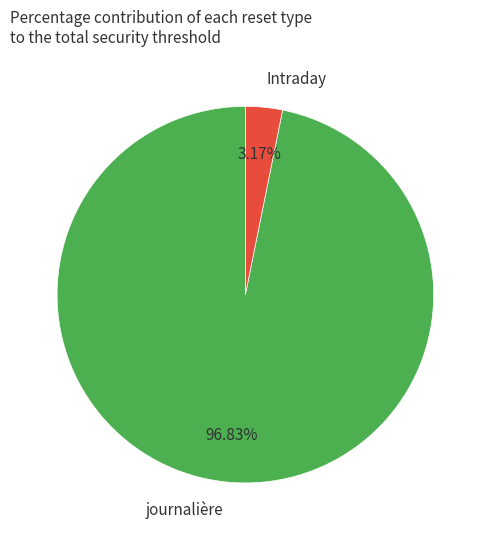

How many segments does this pie chart have?

2